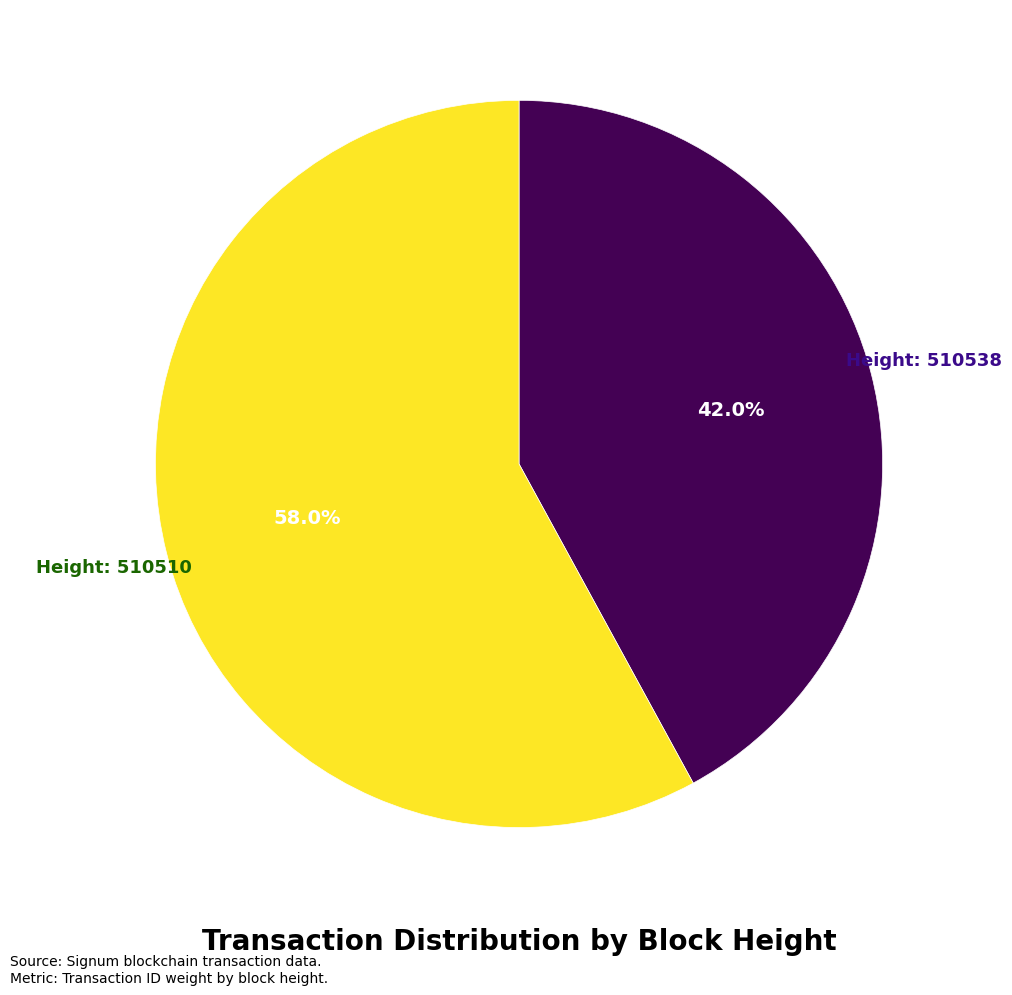

Does any single category account for the majority?

Yes